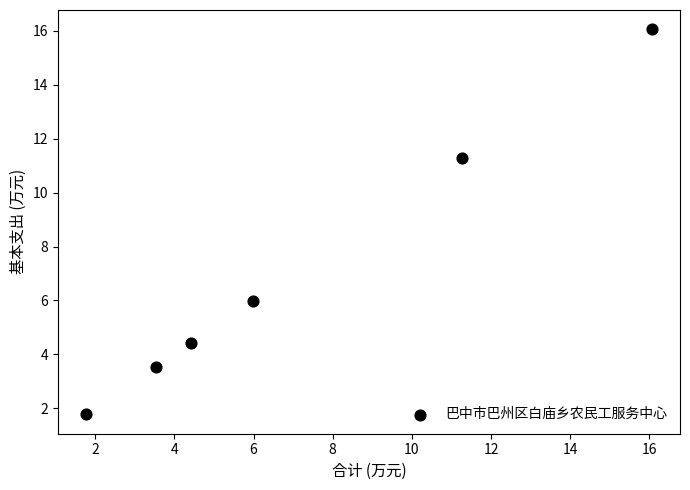

What Y value in the scatter plot is closest to 8?

6.0